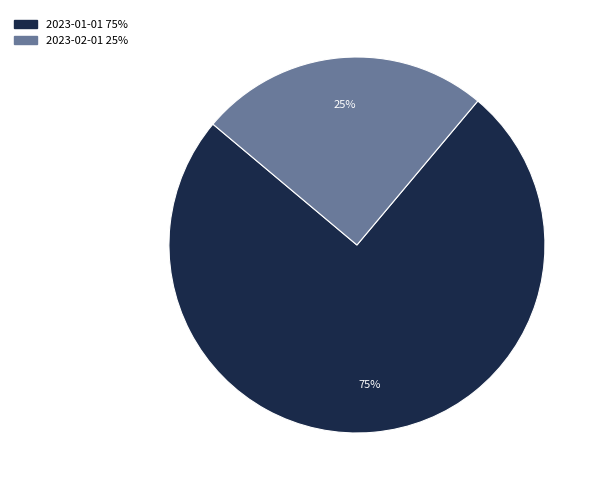

Do 2023-02-01 and 2023-01-01 together represent more than half of the pie?

Yes